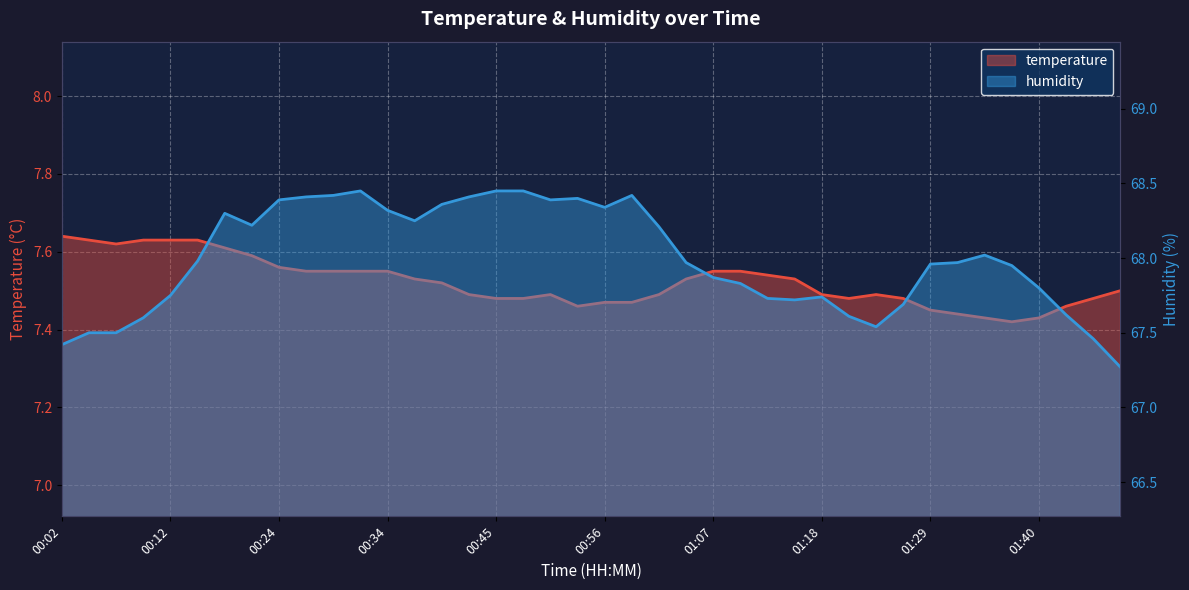

The humidity series shows 111.2 at 00:02. True or false?

False